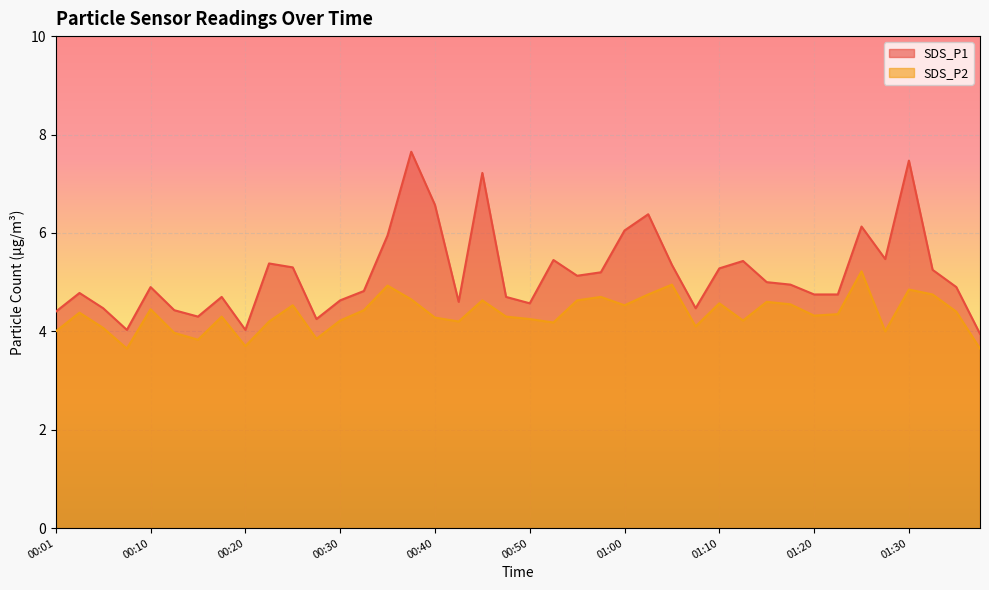

The SDS_P2 series shows 4.0 at 01:27. True or false?

True